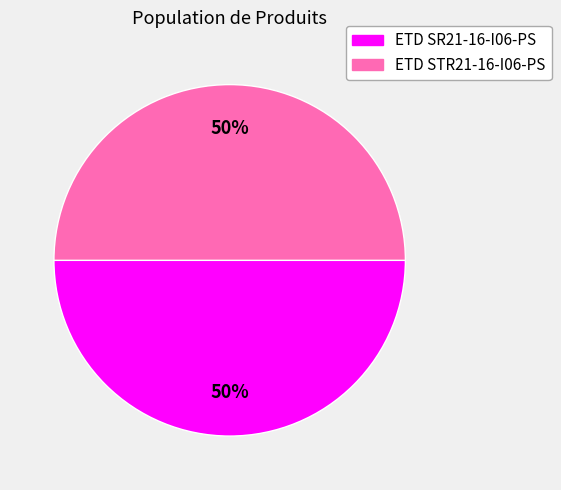

How many segments does this pie chart have?

2